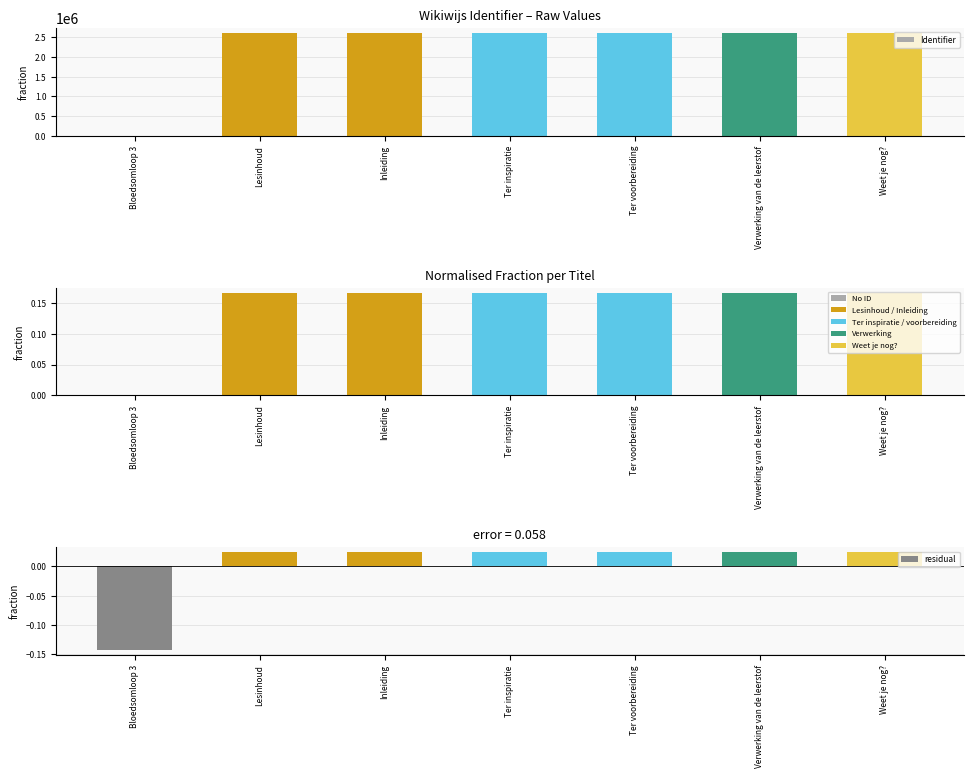

How many bars are there in each group?

3